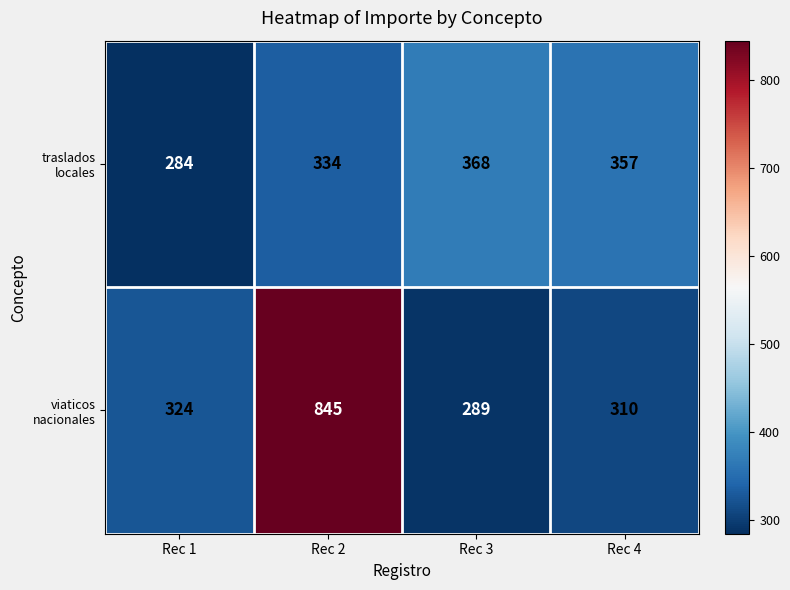

At which category does the chart reach its peak across all series?

Rec 2